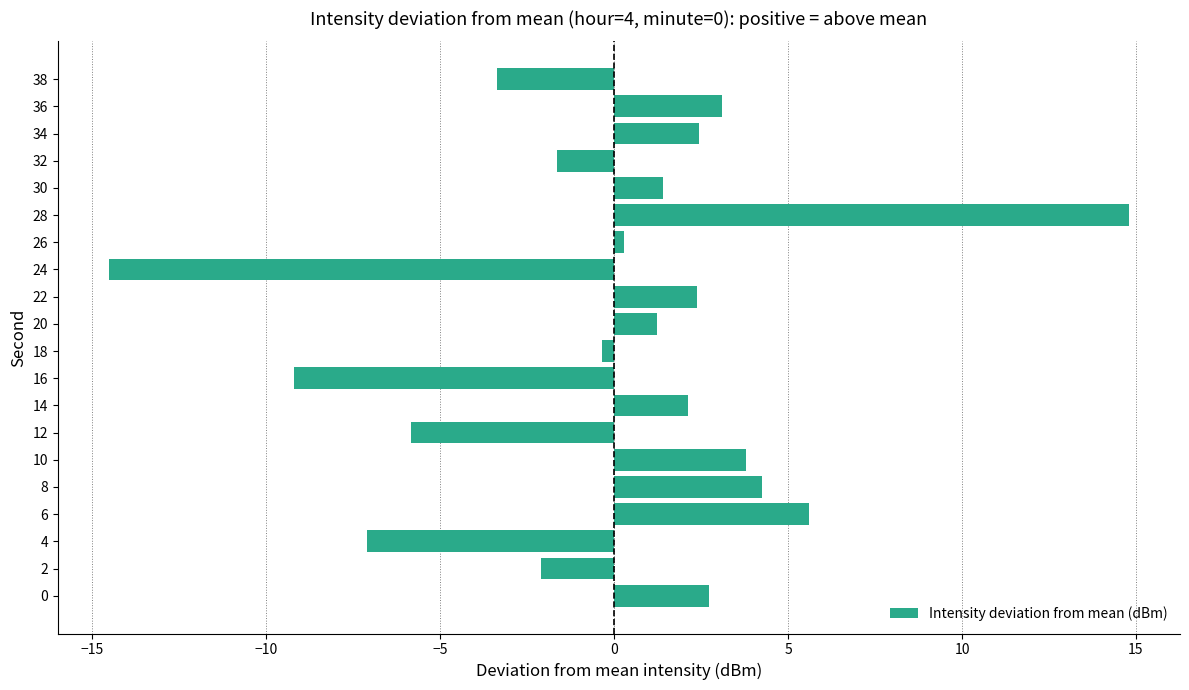

The value at 34 is 2.4. True or false?

True